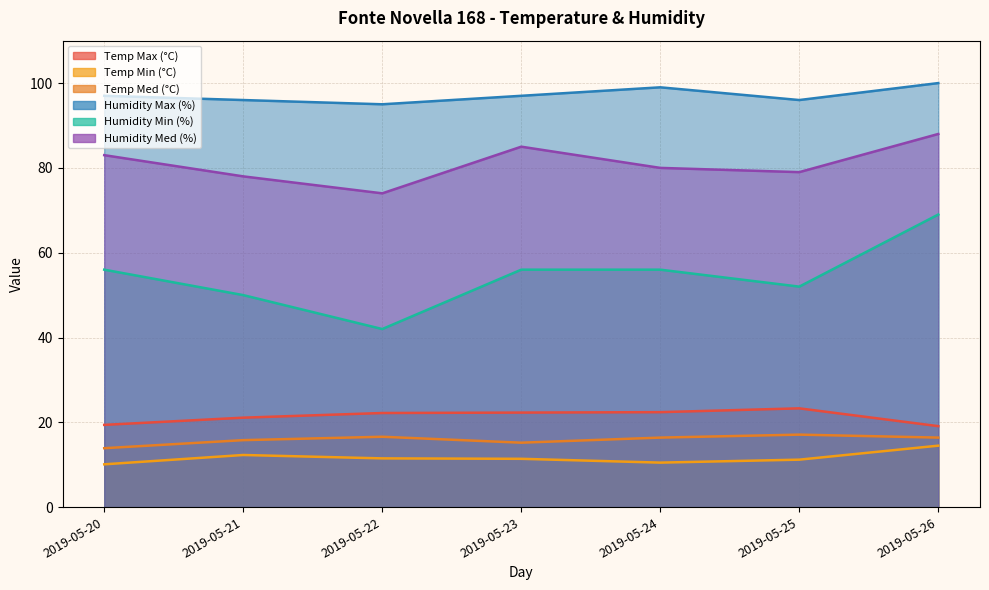

At which category is the sum across all series the highest?

2019-05-26